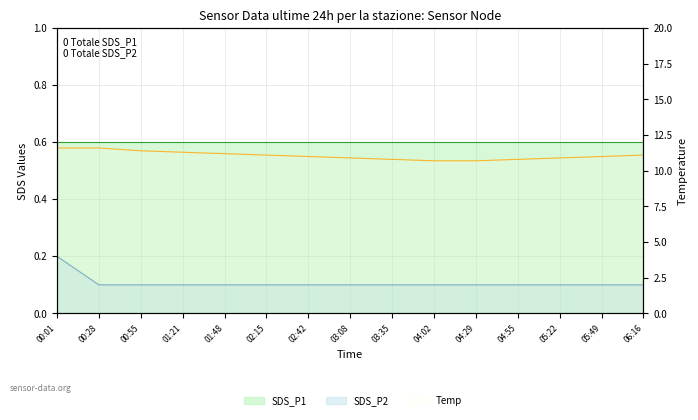

Which series has the largest total across all categories?

Temp